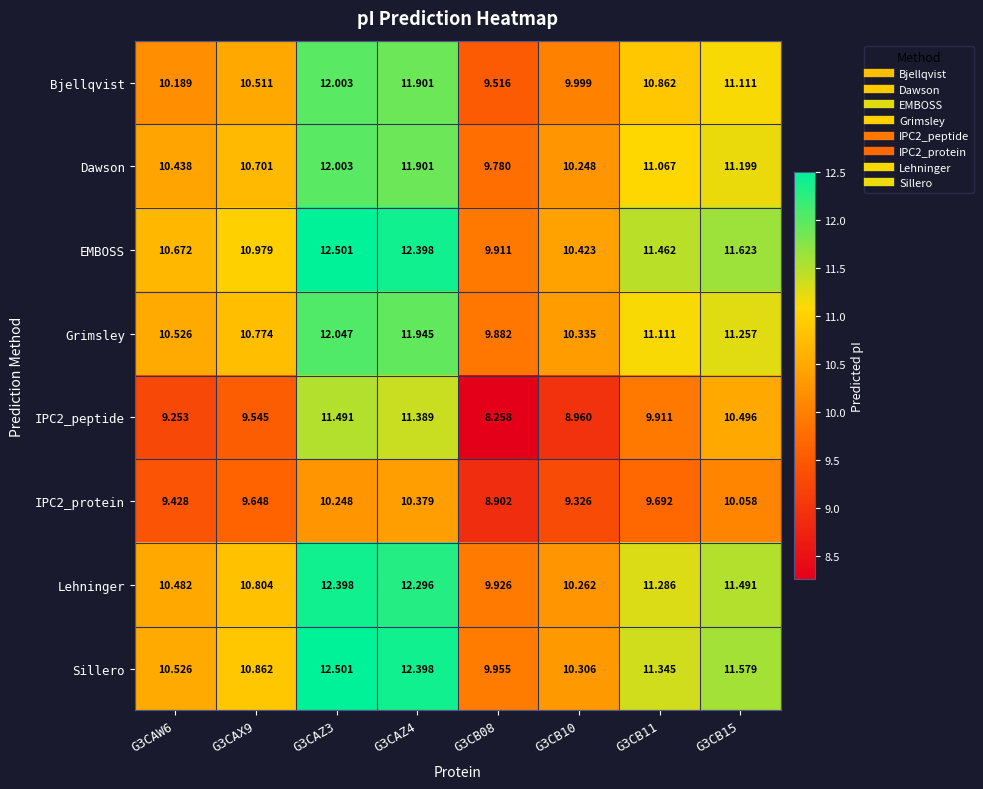

Is the value of Lehninger at G3CB15 greater than the value of EMBOSS at G3CB08?

Yes